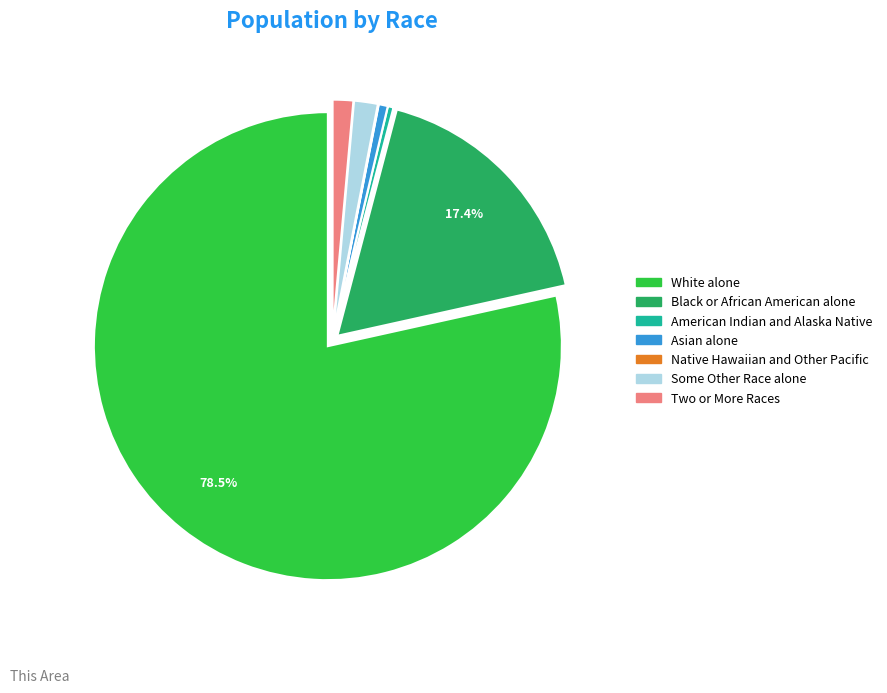

Which category has the biggest portion of the pie?

White alone